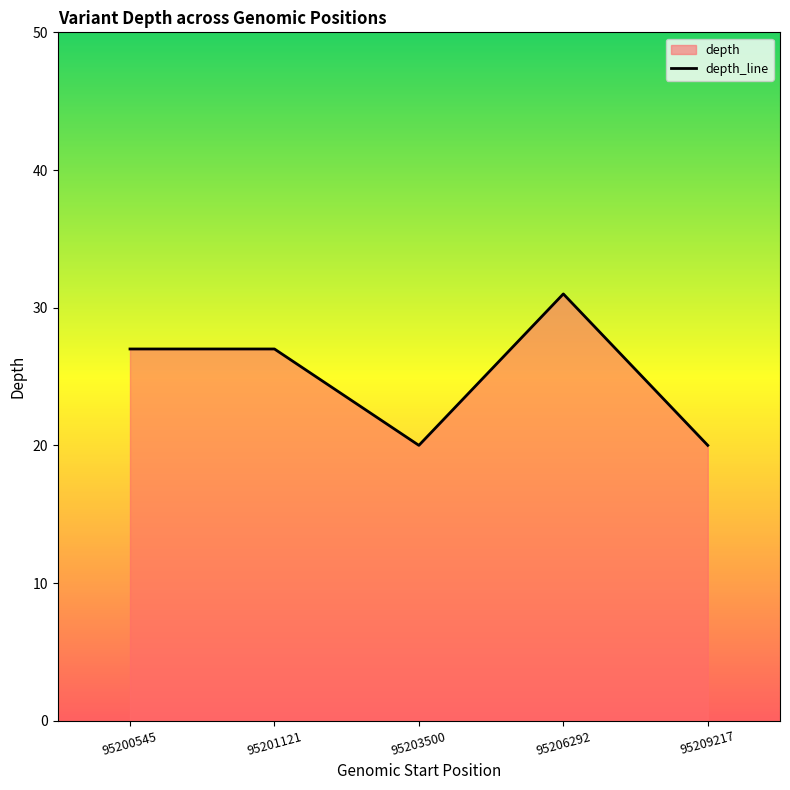

At which category does the chart reach its minimum across all series?

95203500